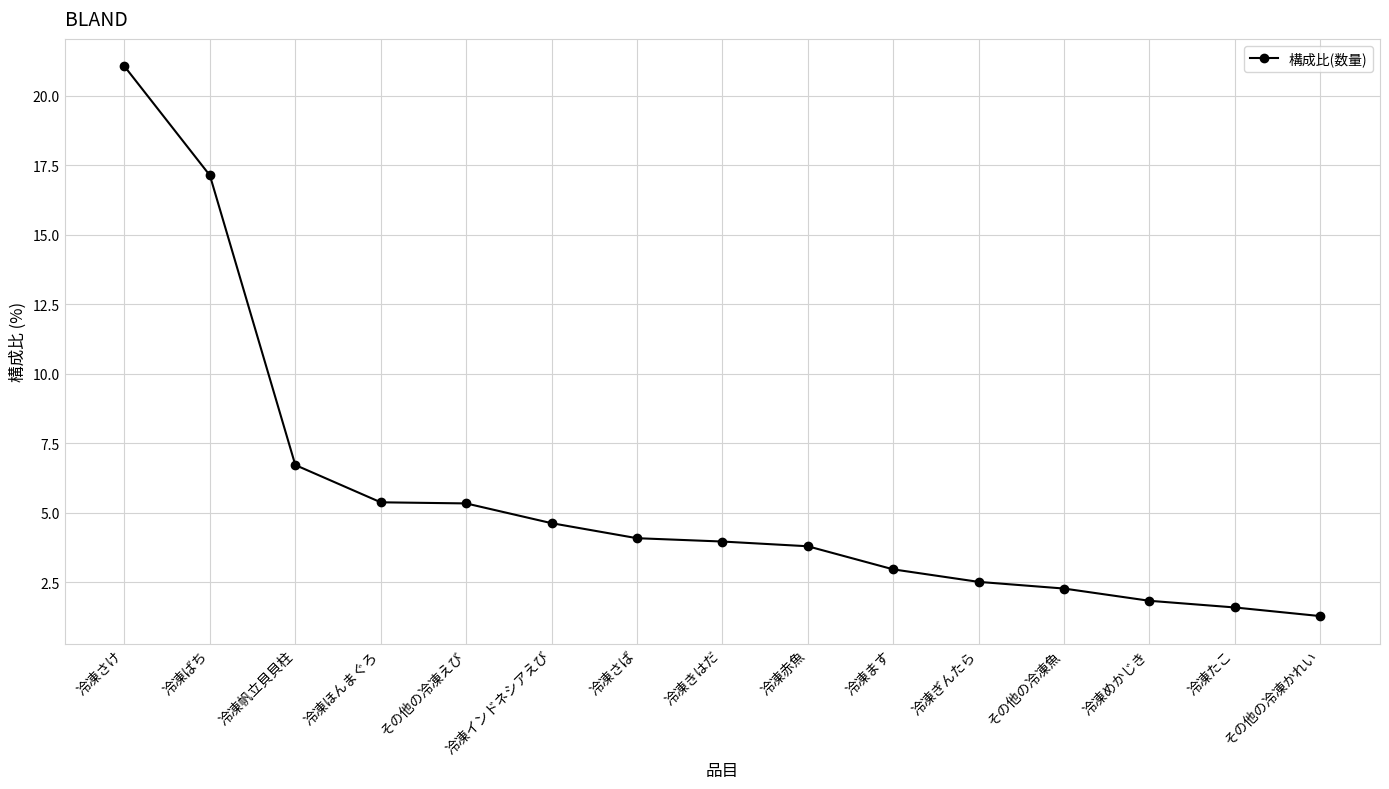

At which label does the data first exceed 3?

冷凍さけ